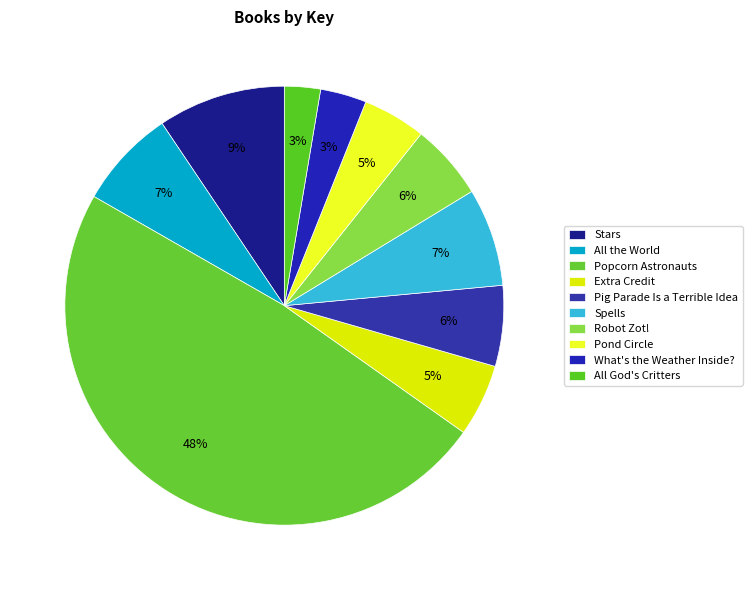

Which has a higher value, Robot Zot! or Stars?

Stars